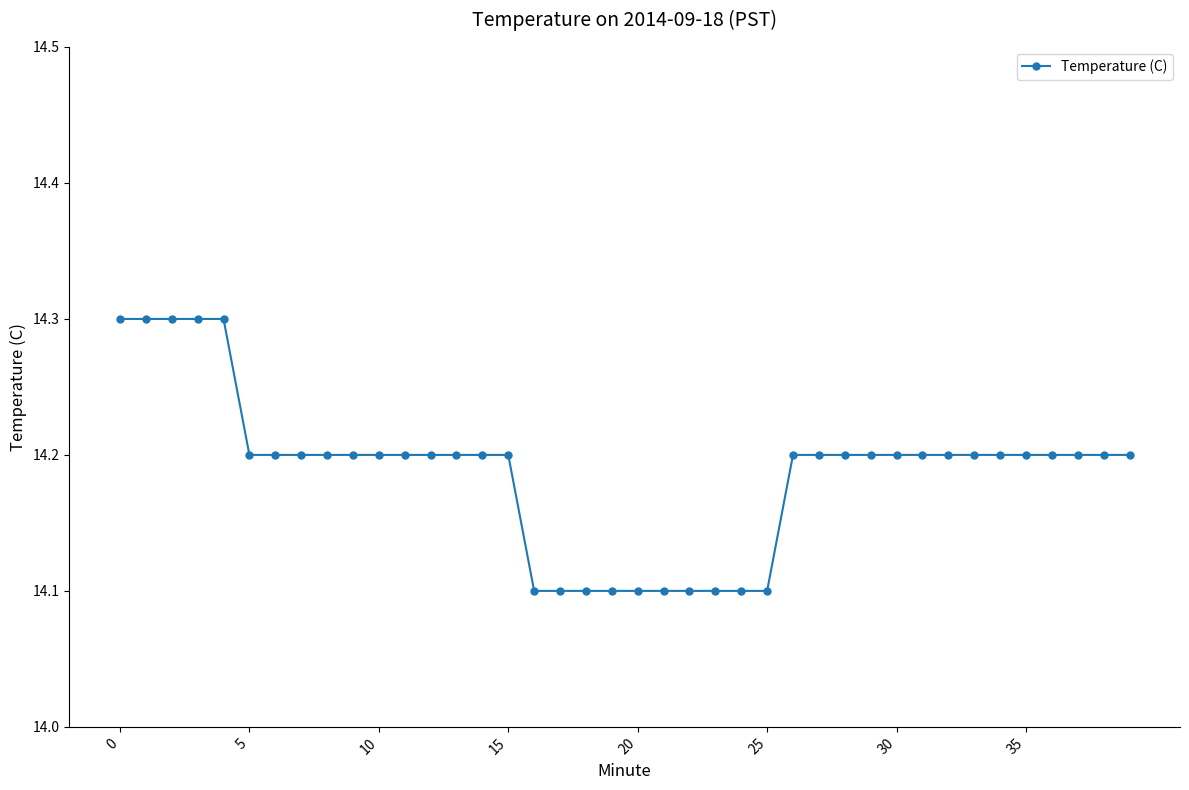

What is the sum of all values?

567.5